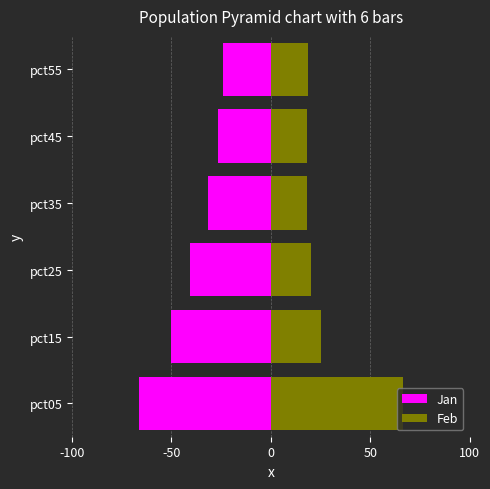

What is the average value of the Feb series?

27.9